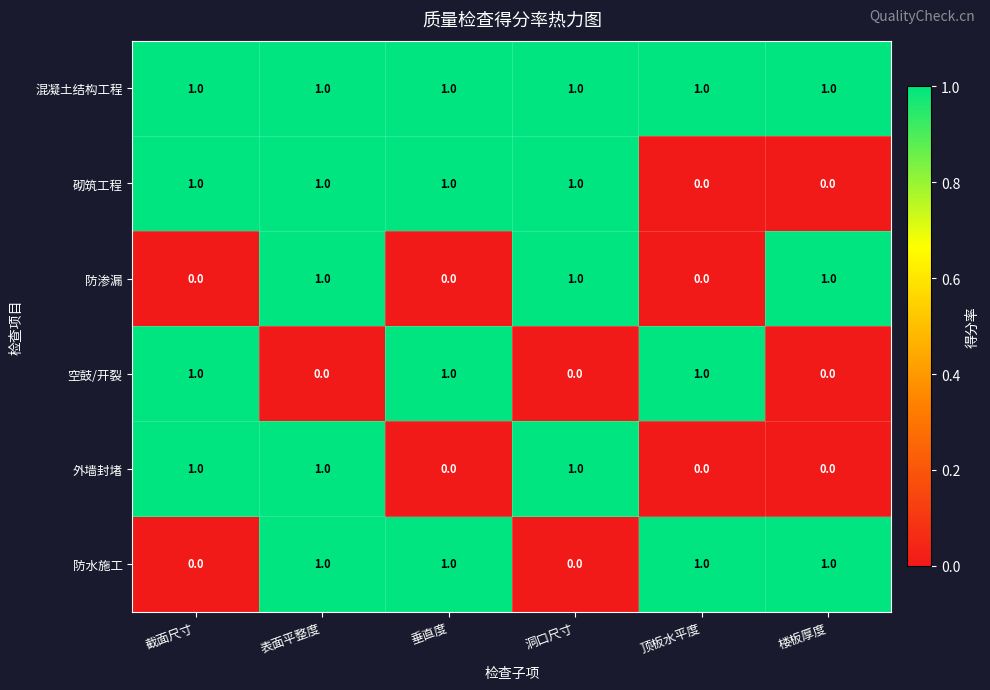

Which series has the largest total across all categories?

混凝土结构工程